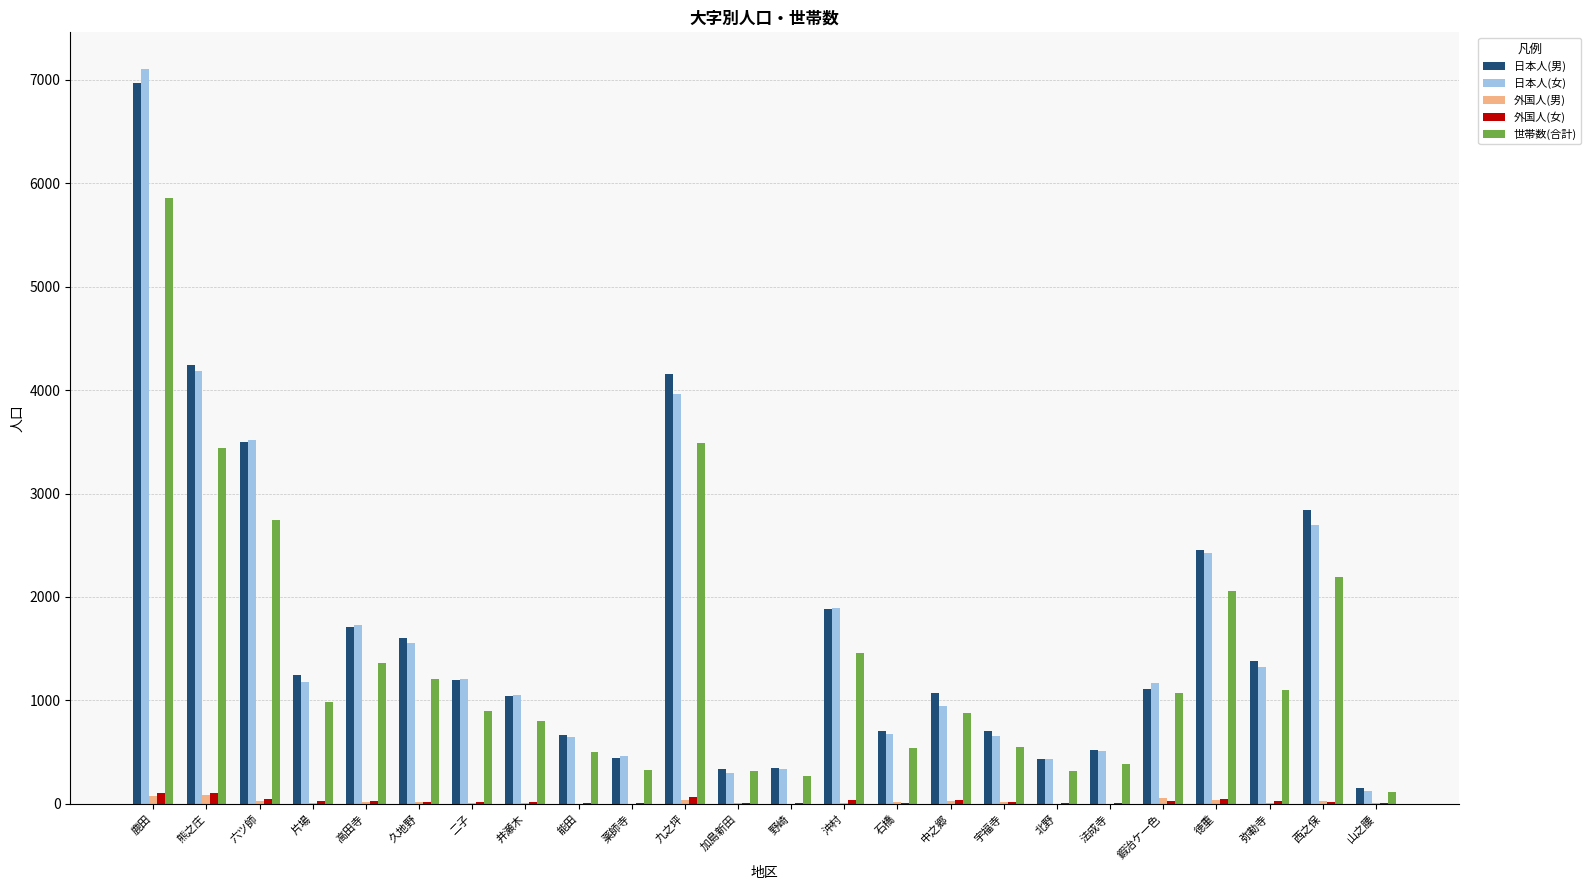

What is the highest value of the 世帯数(合計) series?

5861